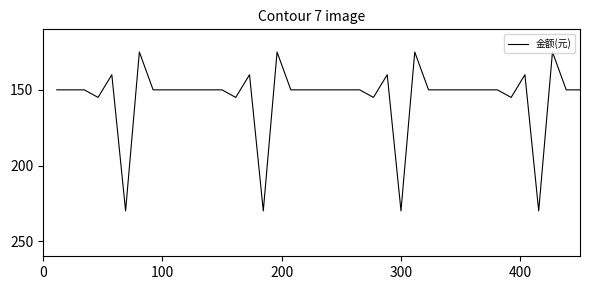

What is the difference between the maximum and minimum values?

105